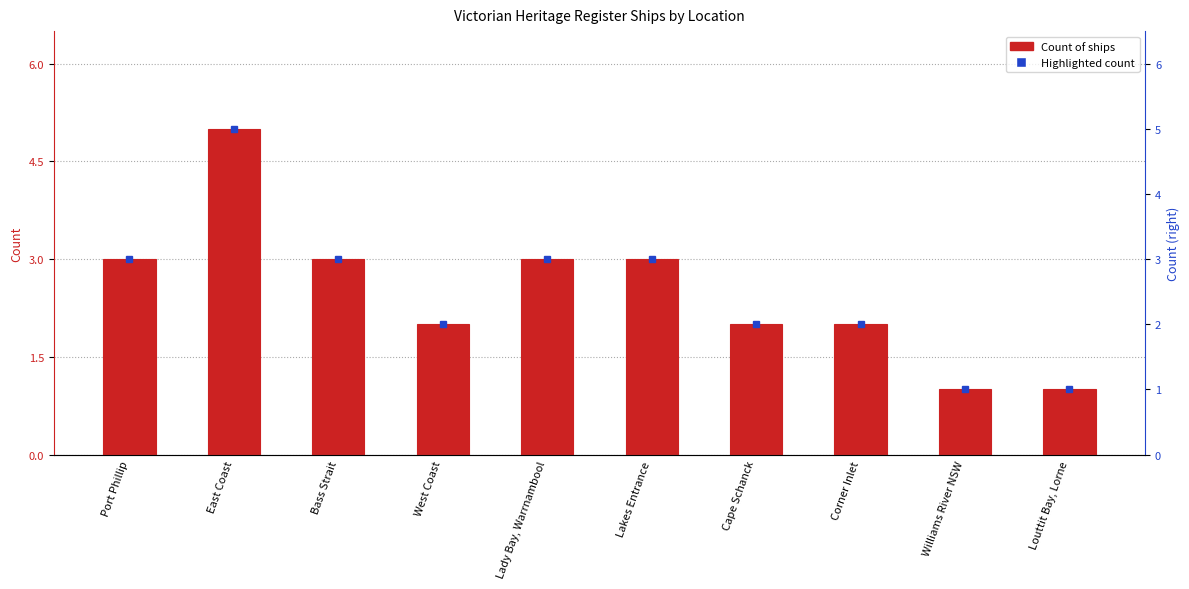

What is the minimum value shown in the chart?

1